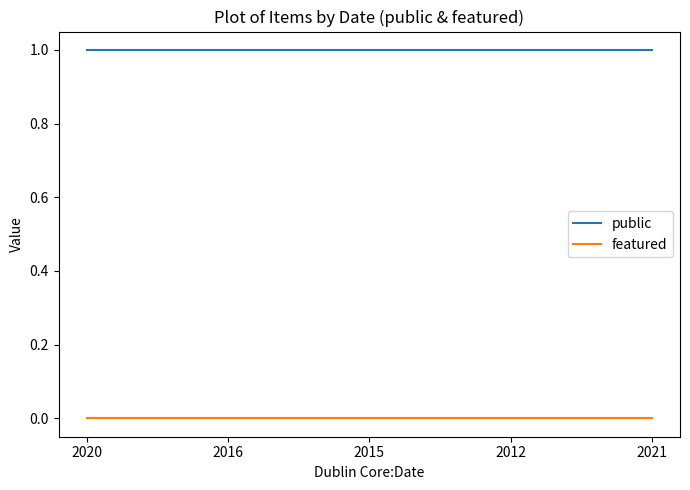

List the series in order of their peak value, lowest first.

featured, public